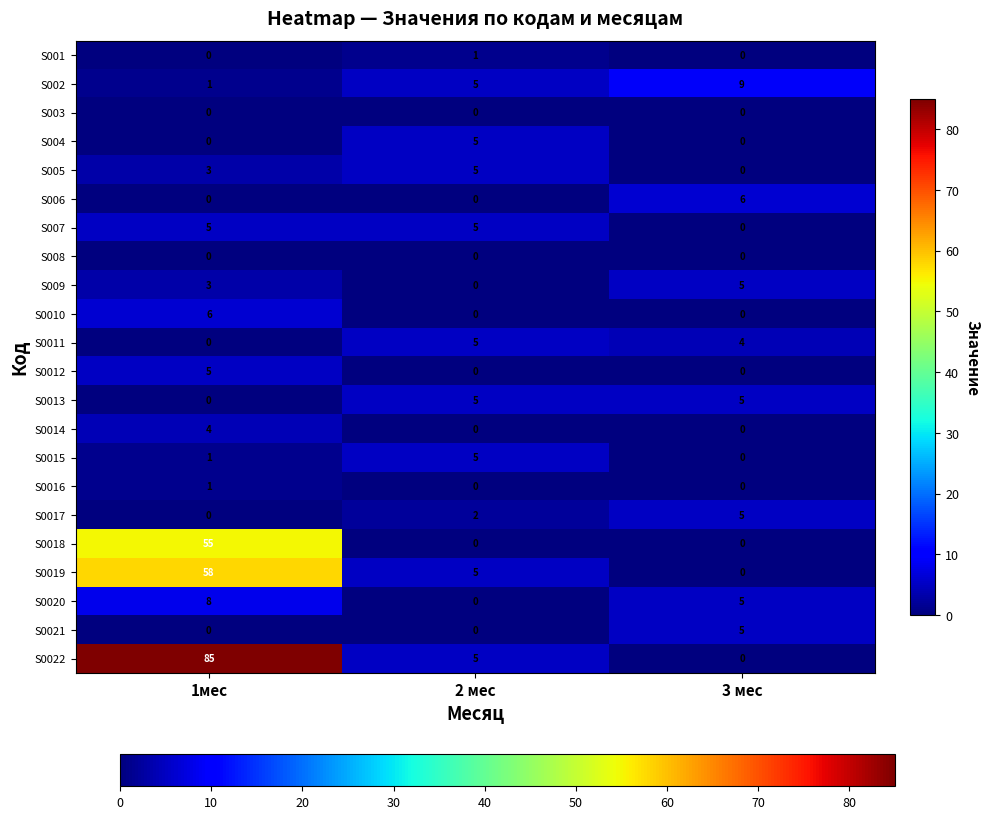

What is the maximum value shown in the chart?

85